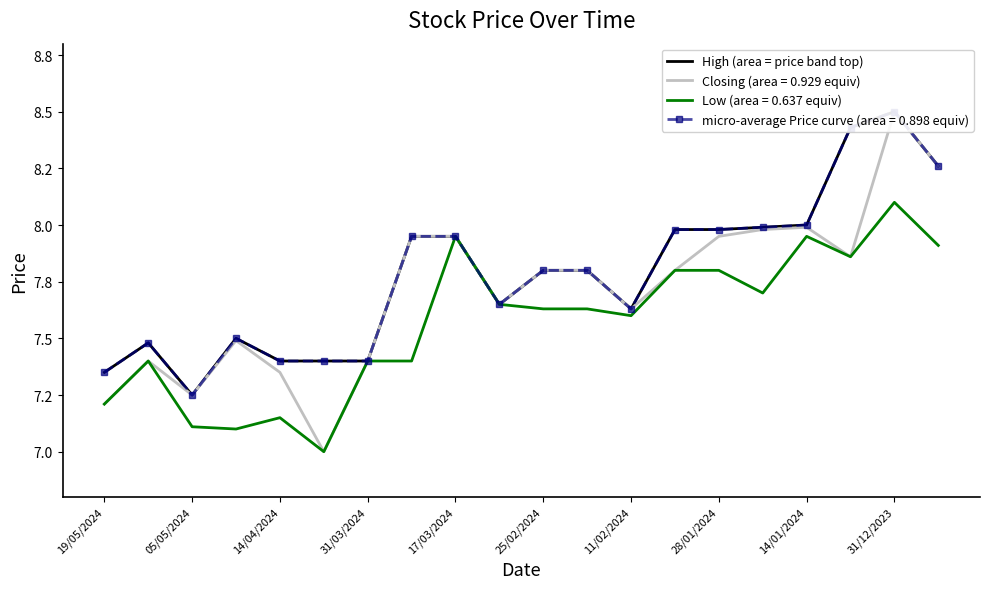

What is the value of the 19th point from the left?

8.5